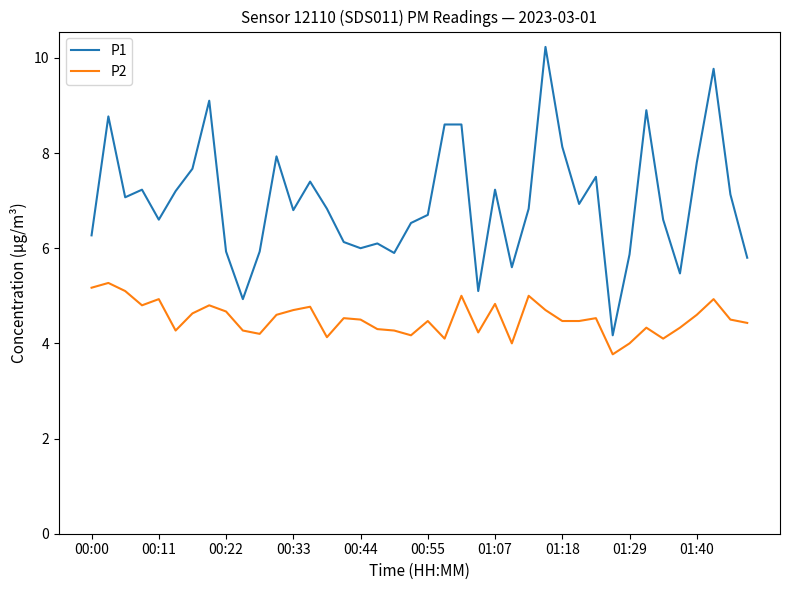

Which series has the largest range (max minus min)?

P1